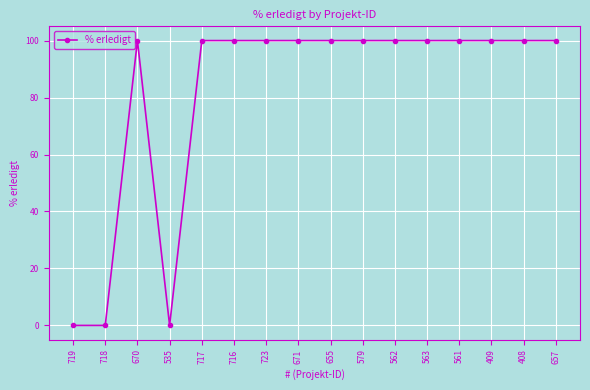

Where is the first local maximum?

670